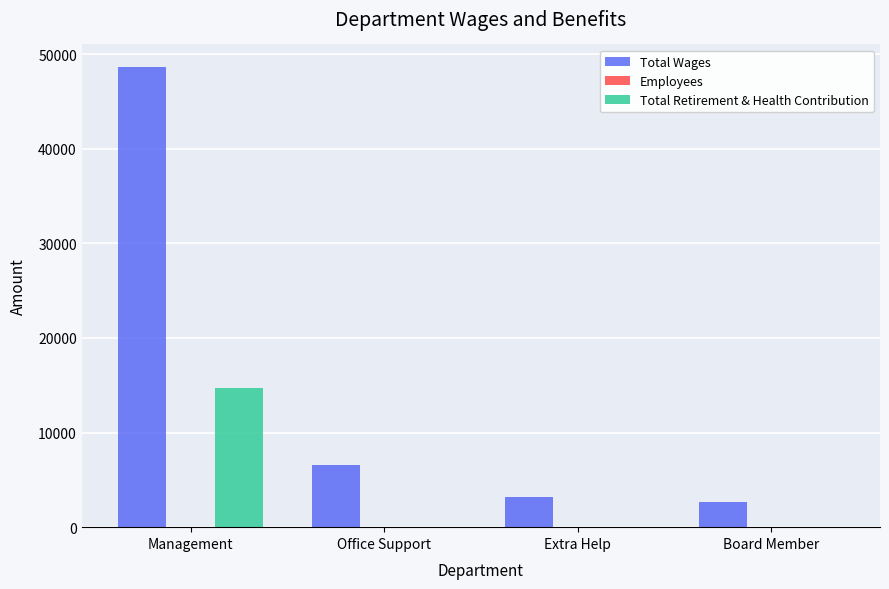

Count the number of categories in the chart.

4